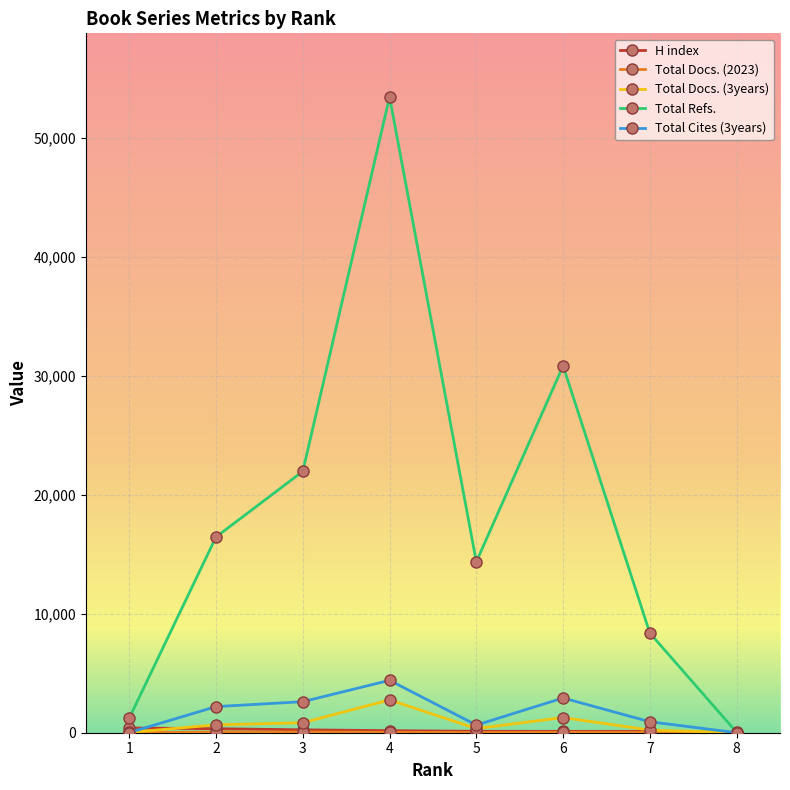

At how many categories does at least one series exceed 2759?

6